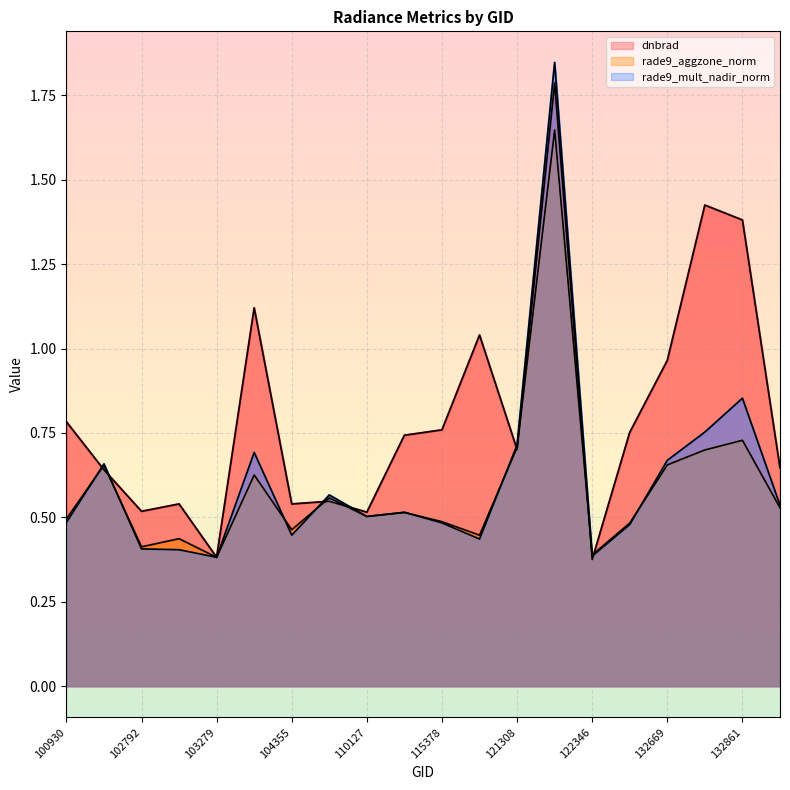

What are all the series names shown in the legend?

dnbrad, rade9_aggzone_norm, rade9_mult_nadir_norm